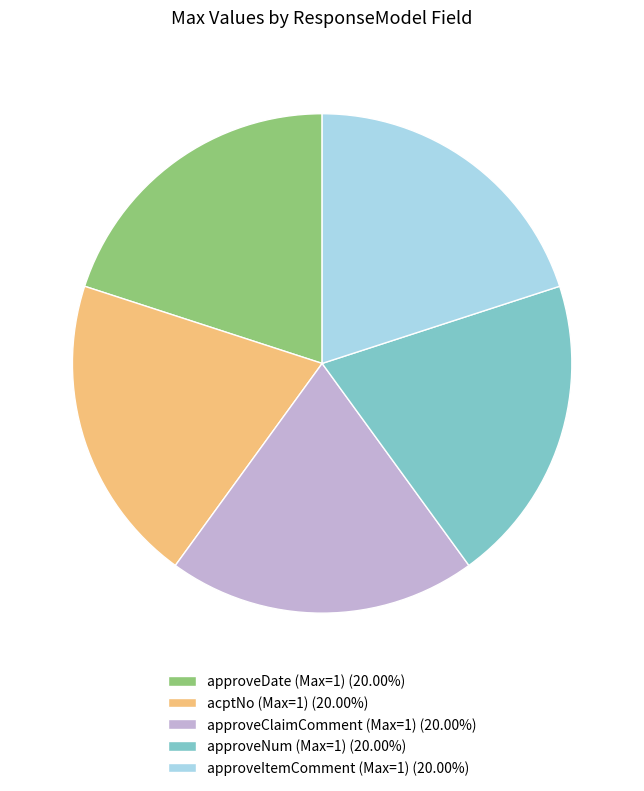

Is there a majority slice in this chart?

No